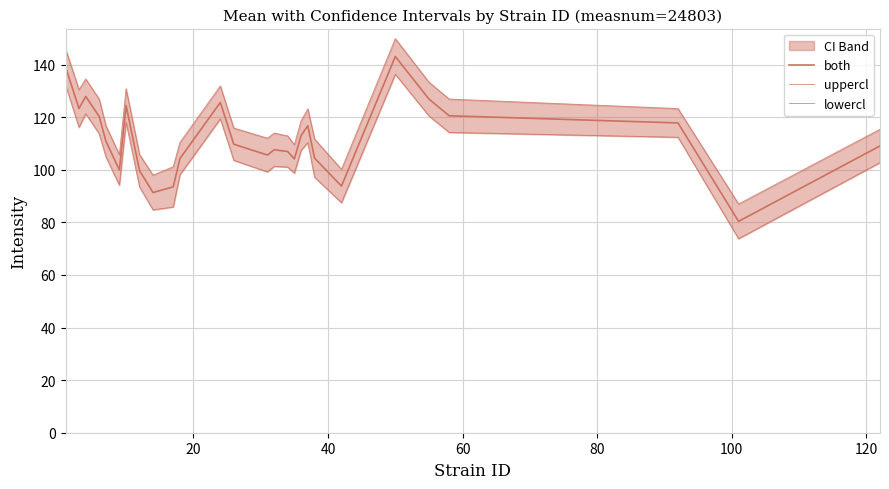

True or false: uppercl has more than 2 interior local peaks.

True